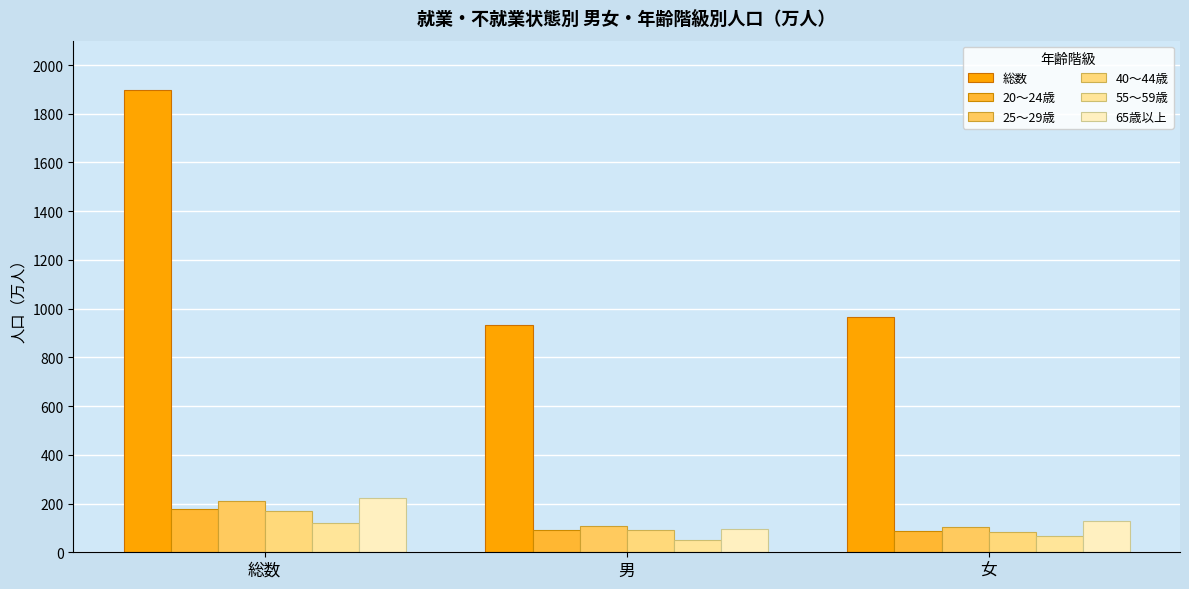

Between 女 and 男, which is larger?

女